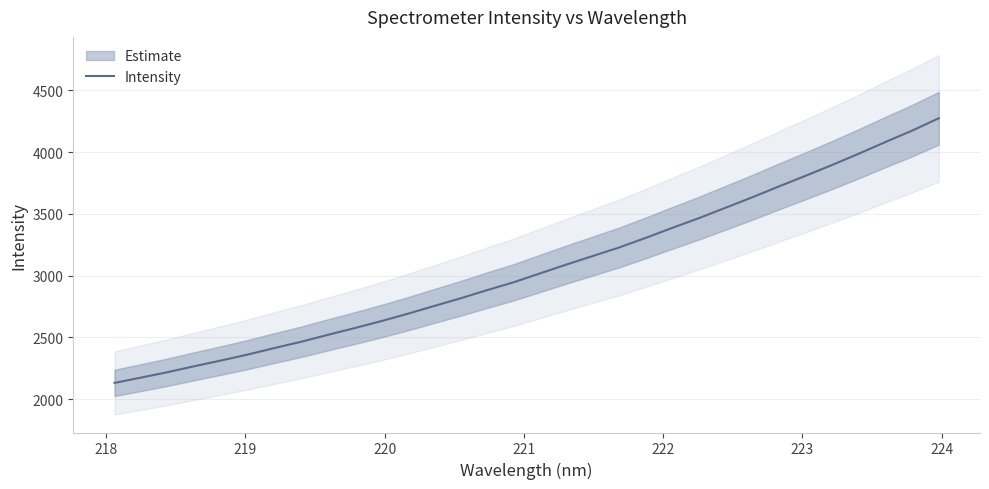

The chart shows a value of 1352.4 at 10. True or false?

False